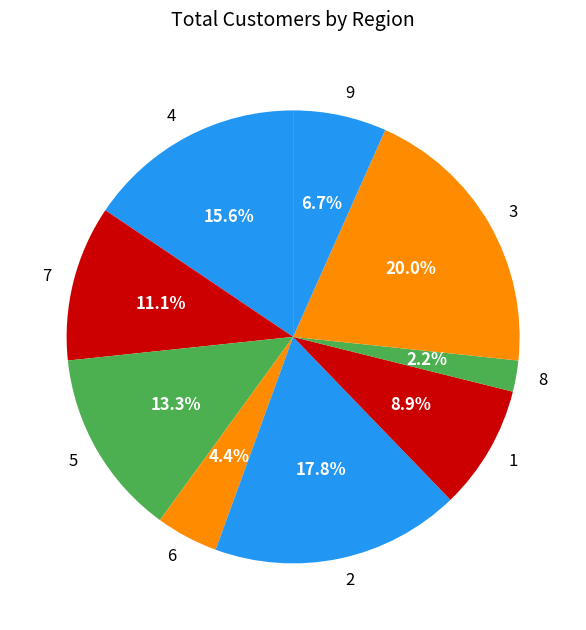

What percentage is the 3 slice, to the nearest percent?

20%